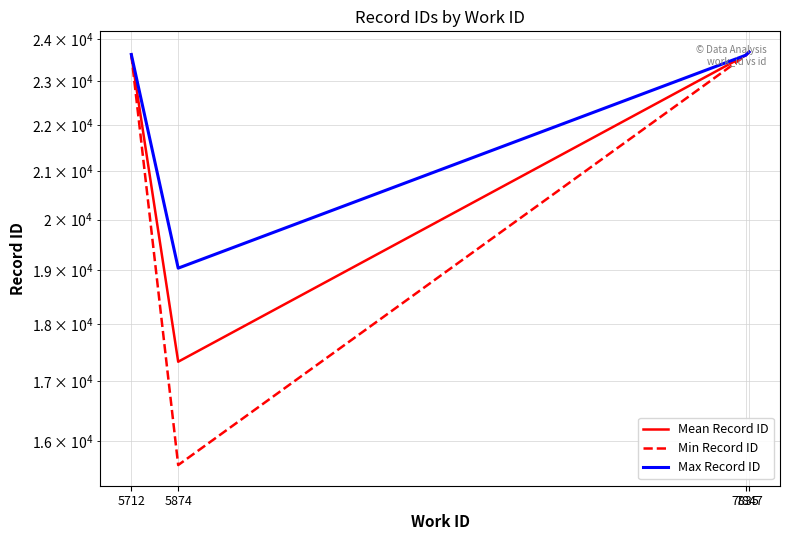

List the series in order of their peak value, lowest first.

Mean Record ID, Min Record ID, Max Record ID